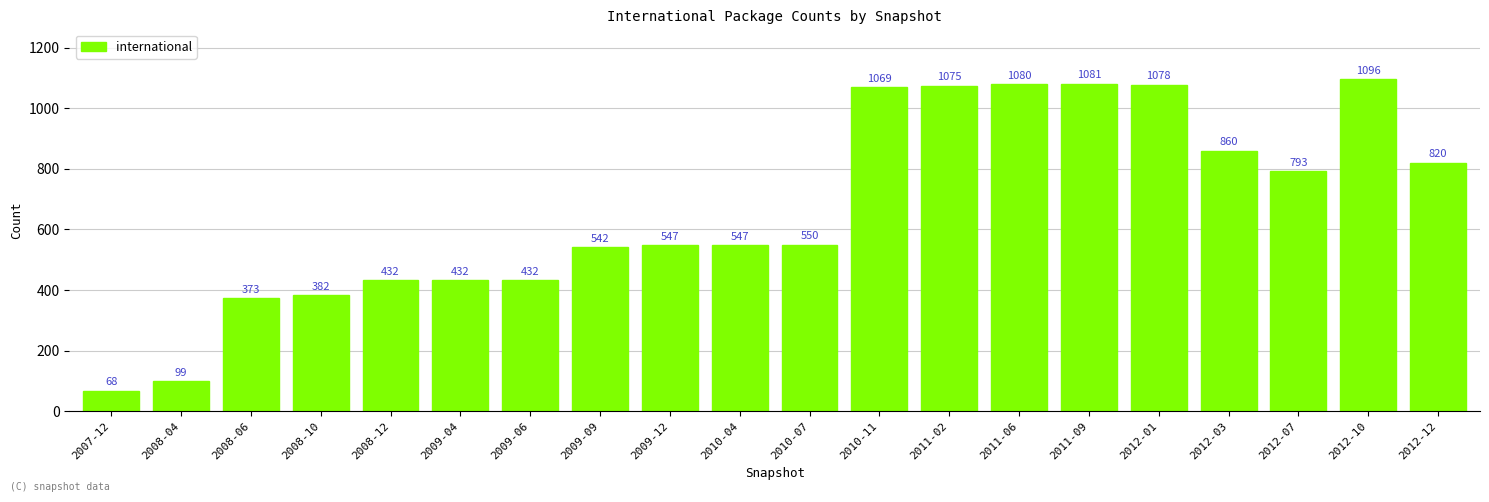

Where is the data nearest to the value 582?

2010-07